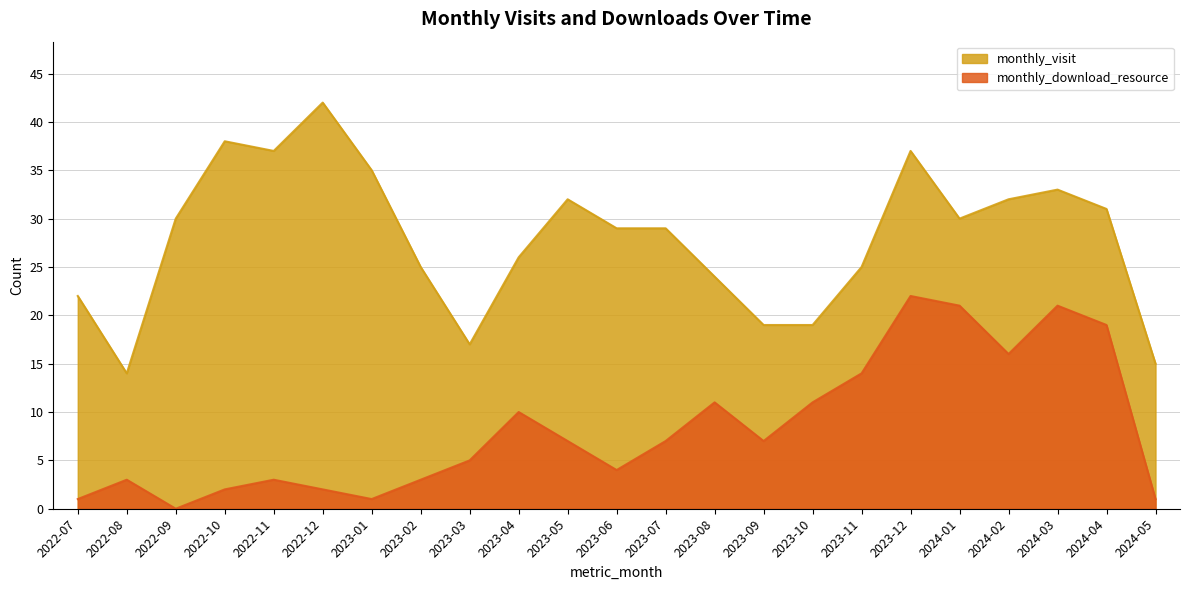

Reading left to right, list all the values displayed in this chart.

monthly_visit: 2022-07=22	2022-08=14	2022-09=30	2022-10=38	2022-11=37	2022-12=42	2023-01=35	2023-02=25	2023-03=17	2023-04=26	2023-05=32	2023-06=29	2023-07=29	2023-08=24	2023-09=19	2023-10=19	2023-11=25	2023-12=37	2024-01=30	2024-02=32	2024-03=33	2024-04=31	2024-05=15
monthly_download_resource: 2022-07=1	2022-08=3	2022-09=0	2022-10=2	2022-11=3	2022-12=2	2023-01=1	2023-02=3	2023-03=5	2023-04=10	2023-05=7	2023-06=4	2023-07=7	2023-08=11	2023-09=7	2023-10=11	2023-11=14	2023-12=22	2024-01=21	2024-02=16	2024-03=21	2024-04=19	2024-05=1